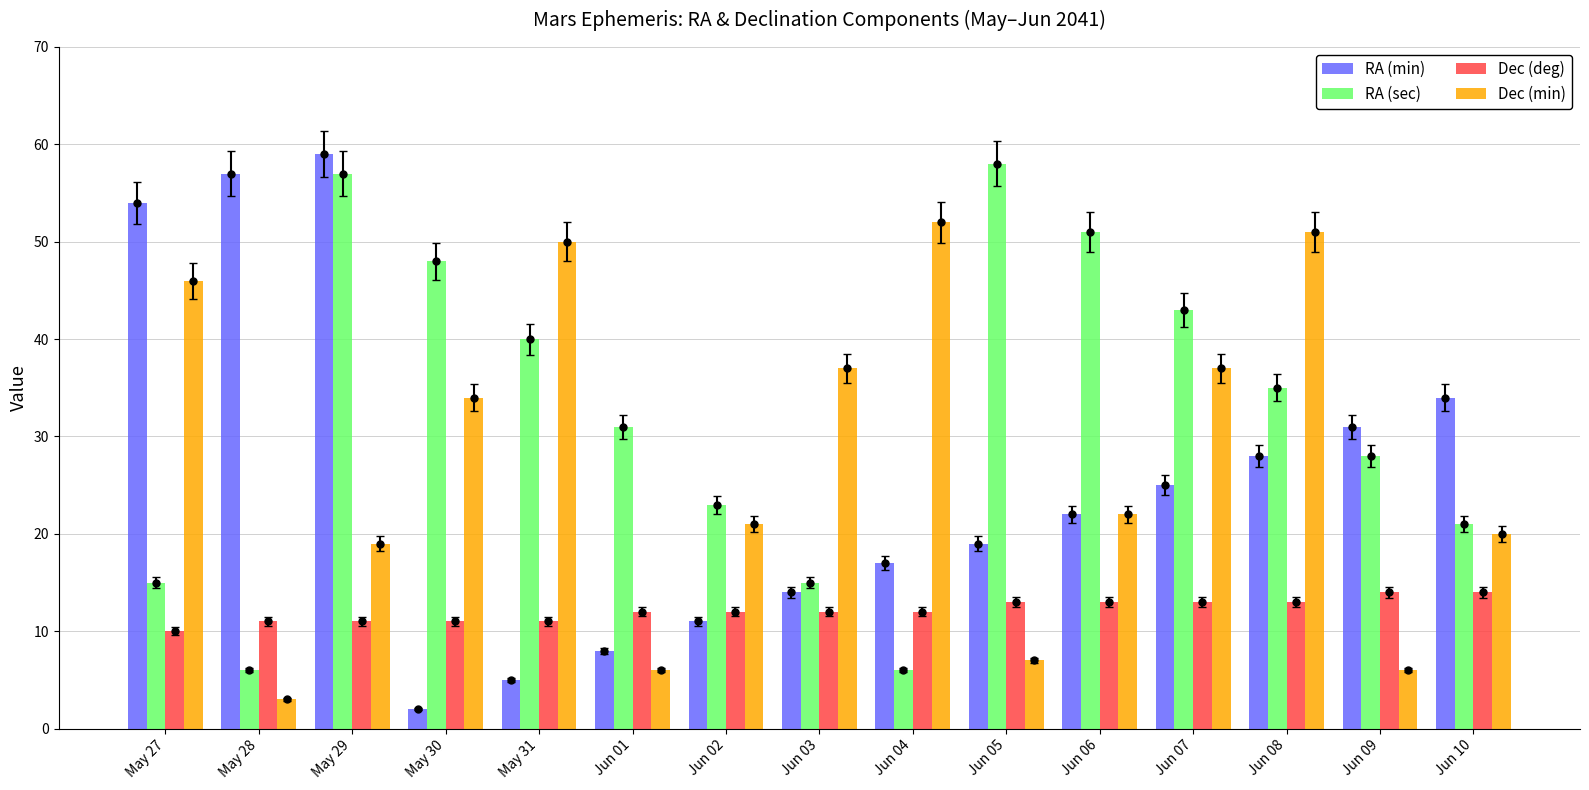

Which series has the largest range (max minus min)?

RA (min)